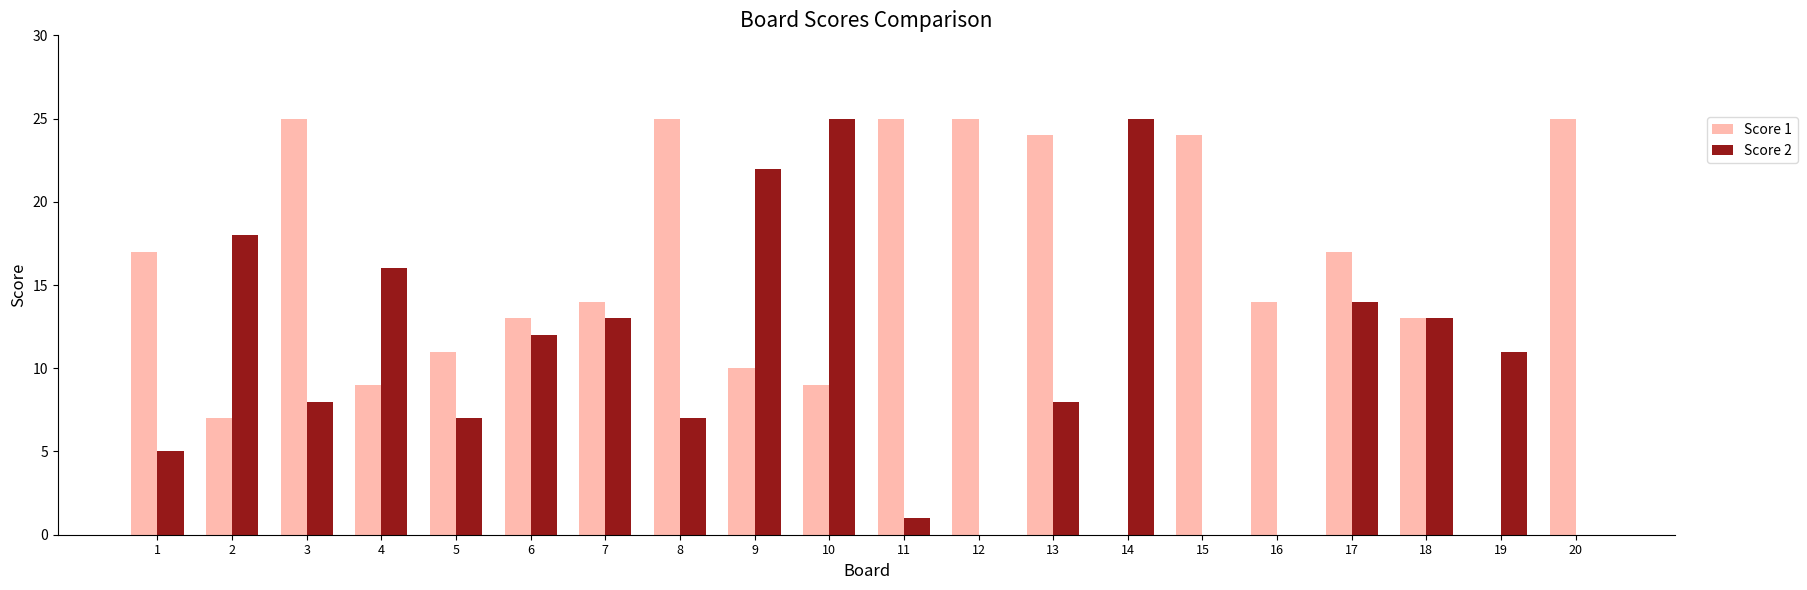

What is the spread (max minus min) of values at 4?

7